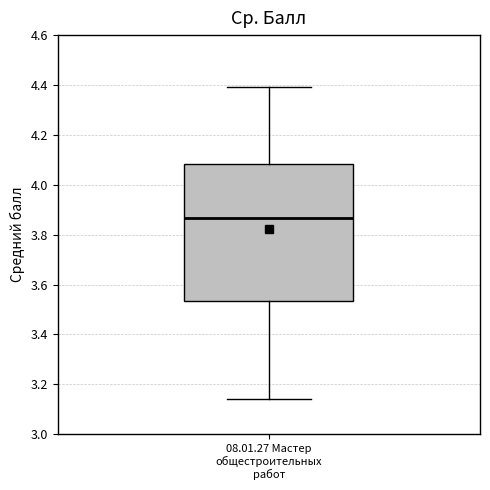

Transcribe this box plot: give where the median line is, the range the box spans, and where the two whiskers end, as read against the y-axis. The values are not printed on the chart, so give them approximately, as read against the axis.

median 3.86, box 3.54 to 4.08, whiskers 3.14 to 4.40